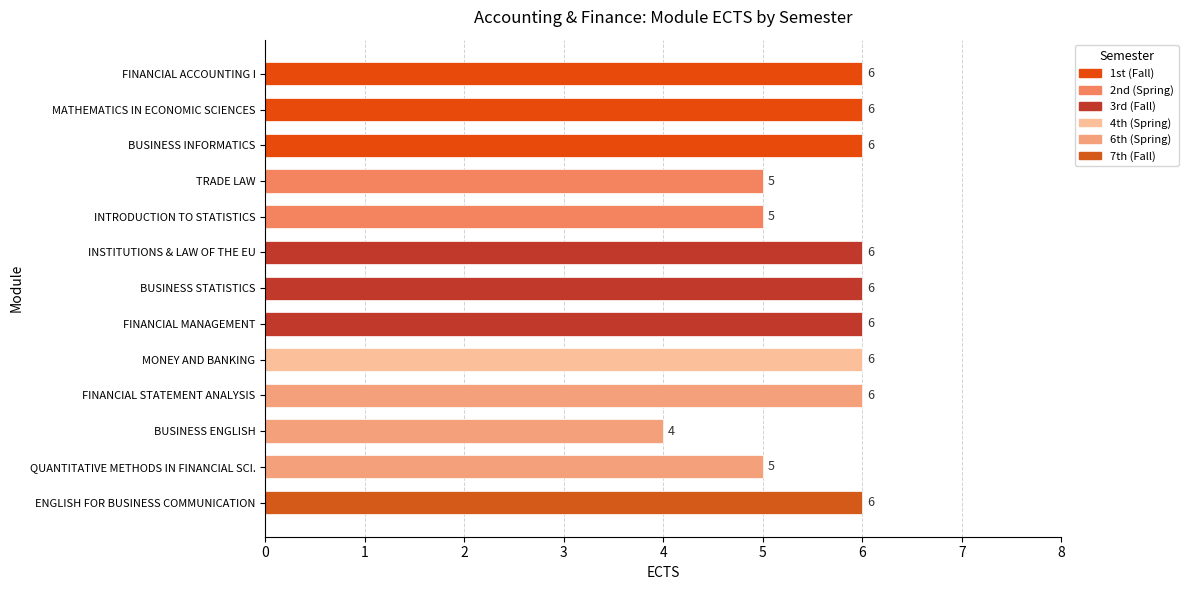

At which category does the chart reach its minimum across all series?

BUSINESS ENGLISH